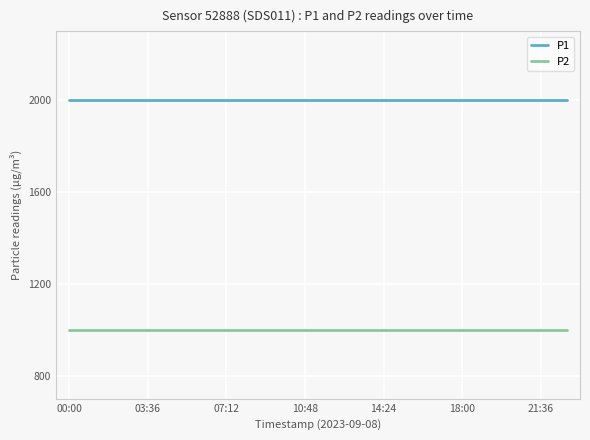

What is the average value of the P1 series?

1999.9